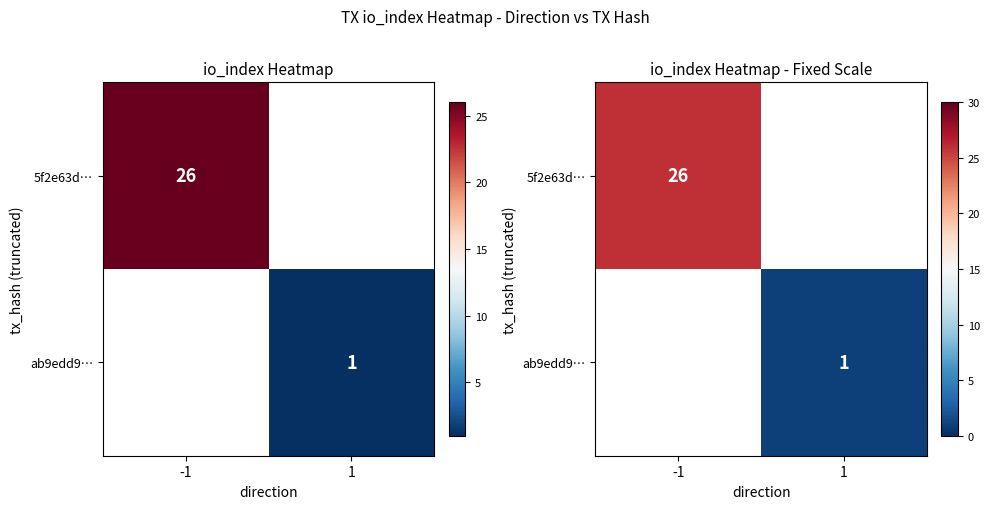

Is the value of 5f2e63d… at 1 greater than the value of ab9edd9… at 1?

No